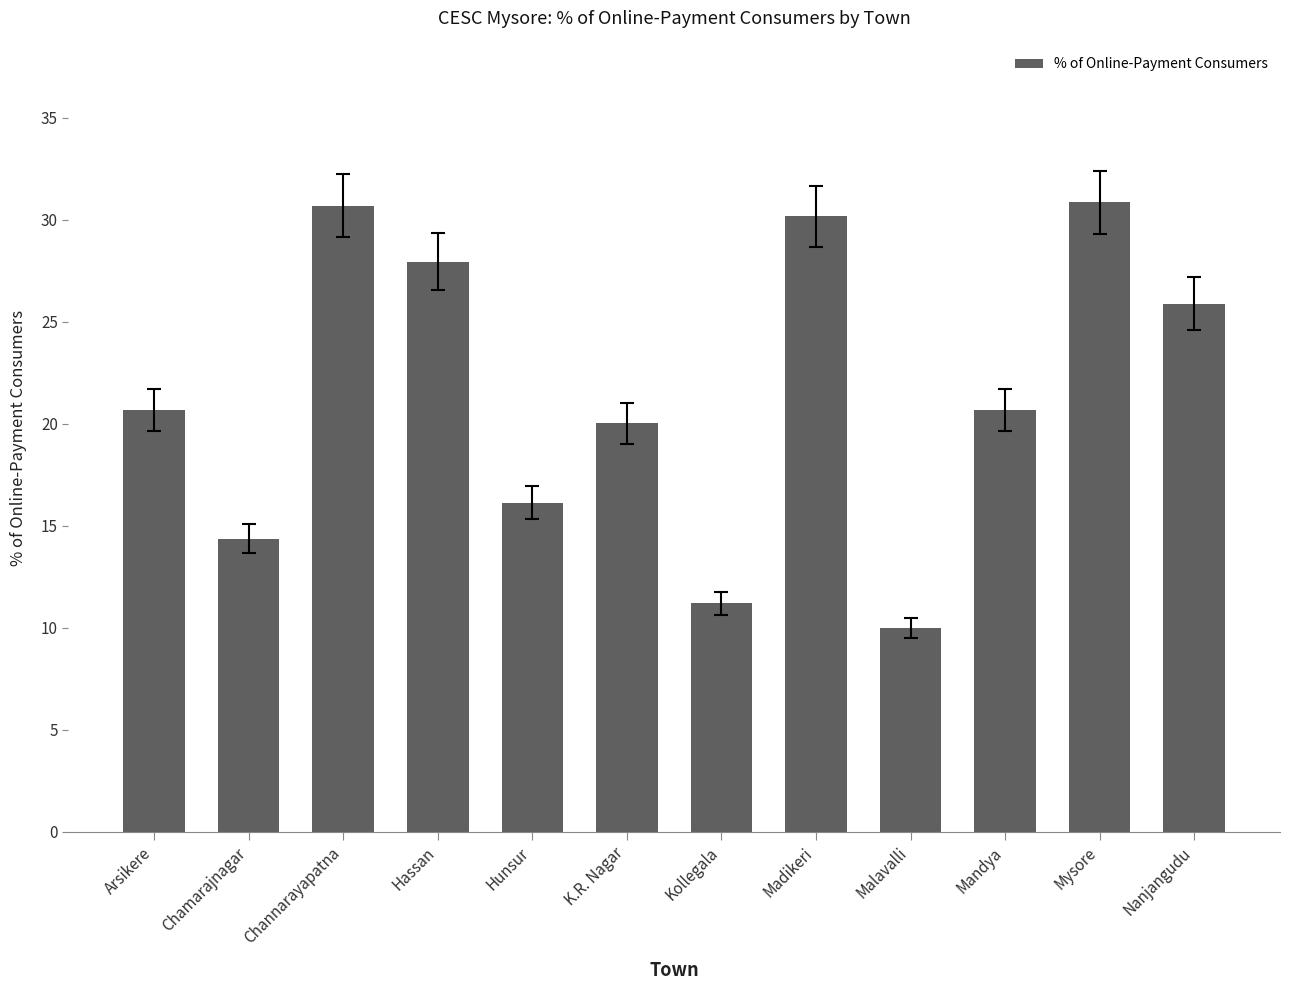

What position from the left is Hassan?

4